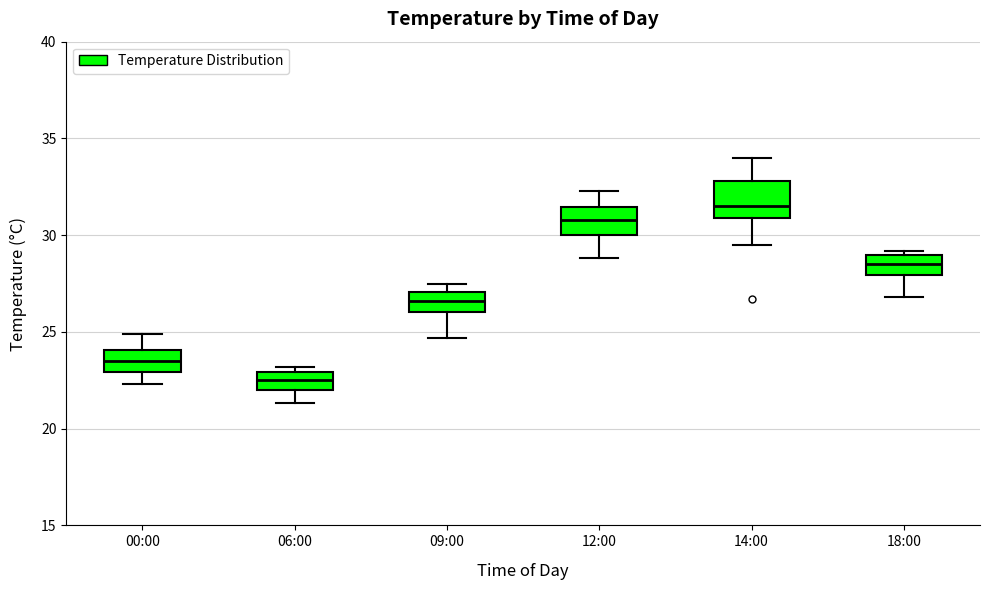

Which box's median line is the lowest?

06:00